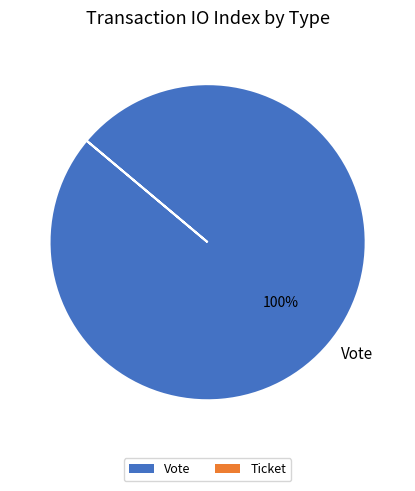

True or false: Vote accounts for 85% of the total.

False